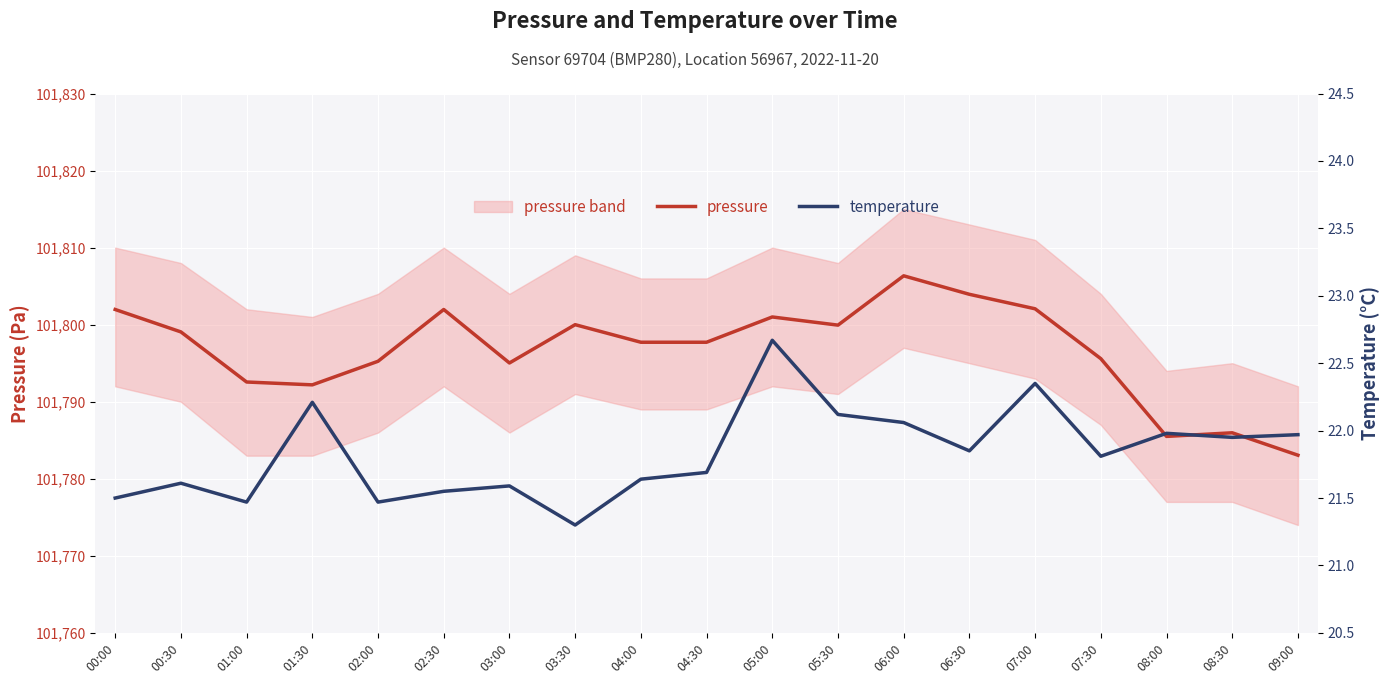

The value of temperature at 04:30 is 33.9. True or false?

False